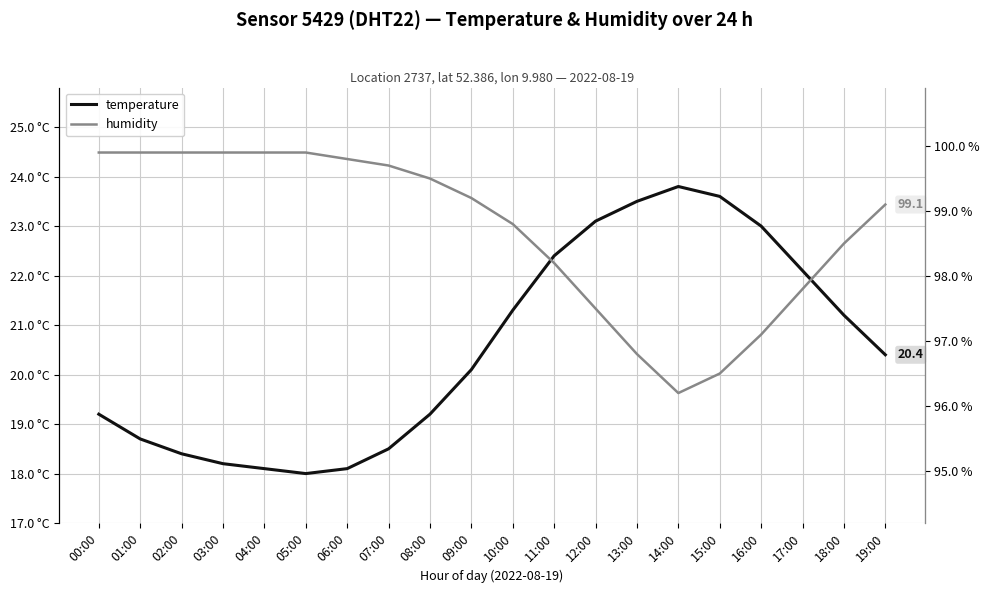

What is the average value of the humidity series?

98.7